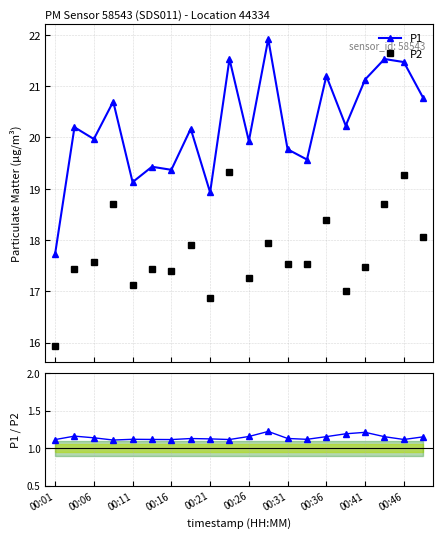

What is the value of the P1 / P2 point at the 19th from the left?

1.1